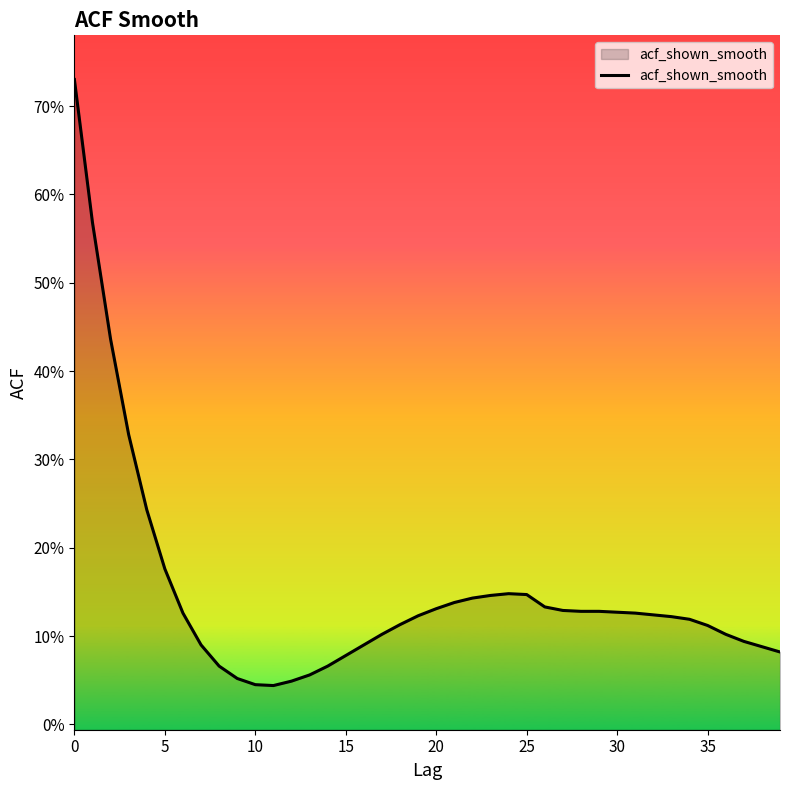

True or false: there are more than 0 points higher than both neighbors.

True